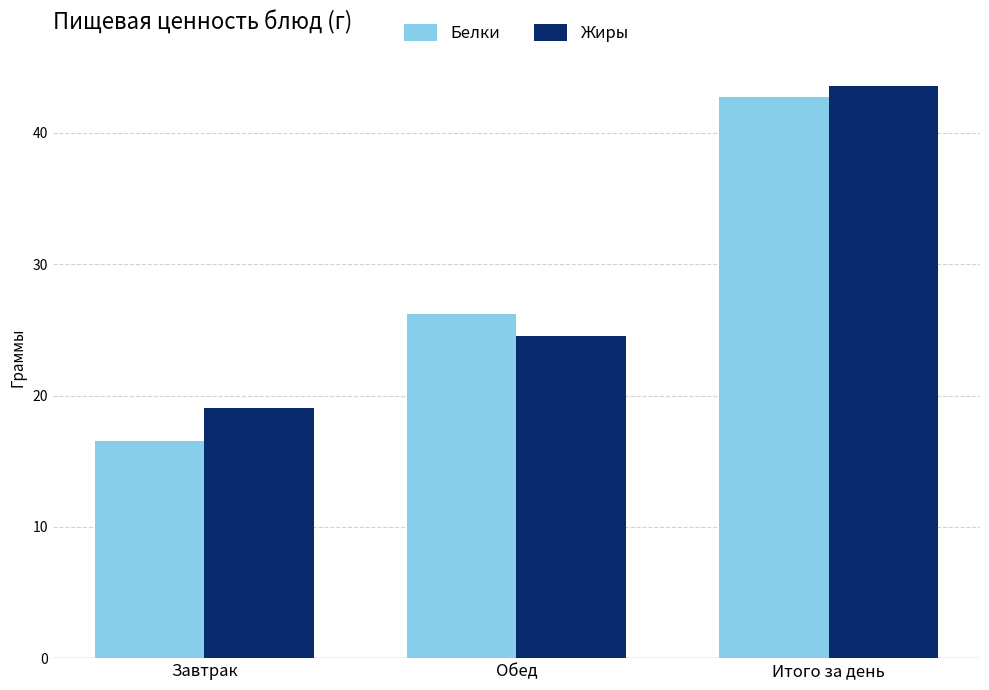

What is the label of the 3rd bar from the right?

Завтрак